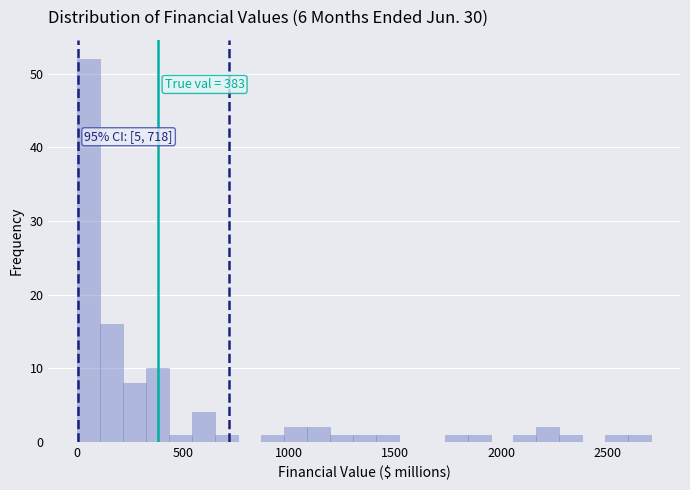

Read against the x-axis, roughly where is the centre of the tallest bar?

50